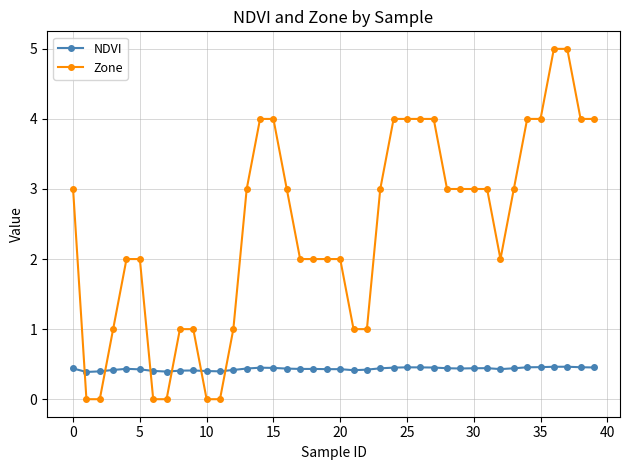

Which series has the largest total across all categories?

Zone